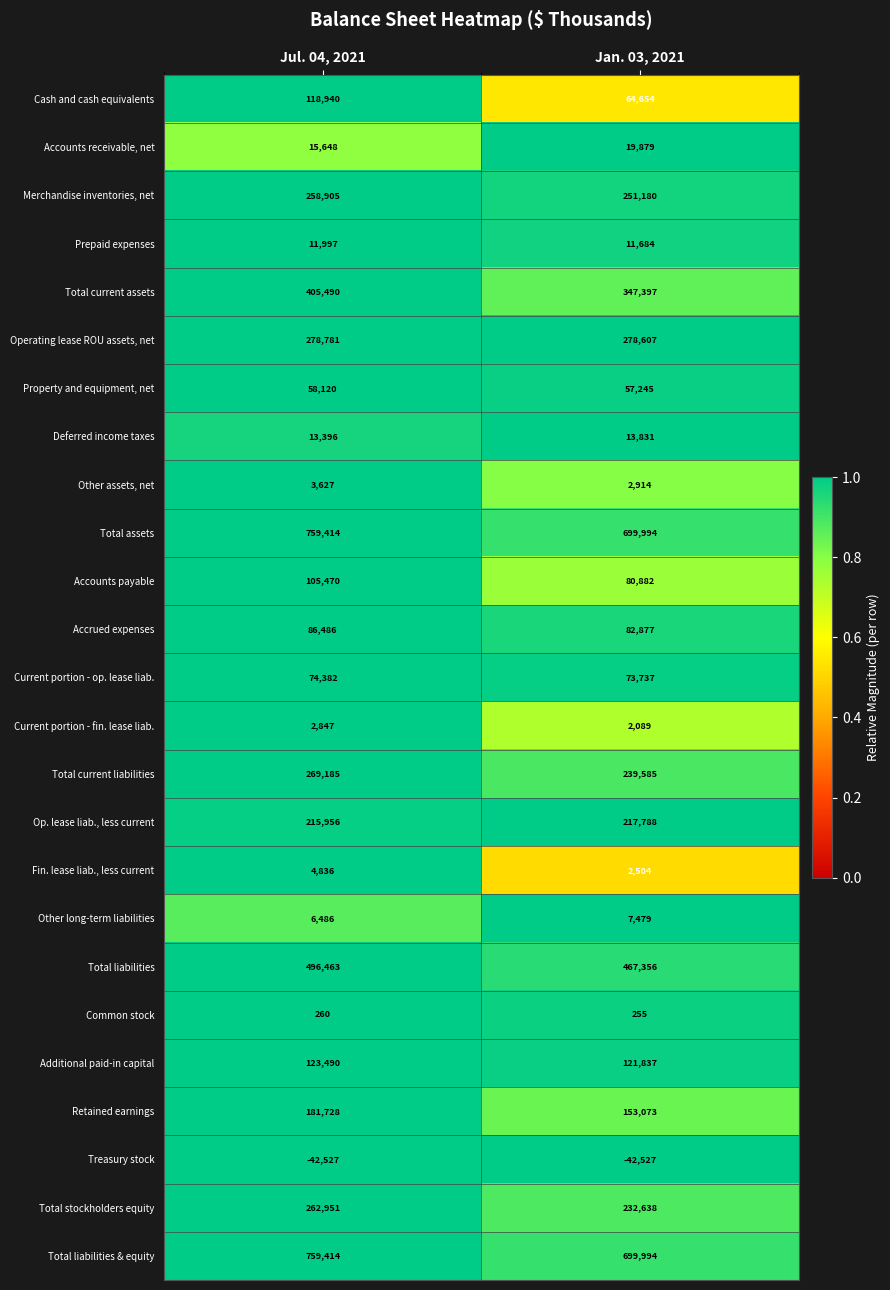

What is the greatest value displayed?

759414